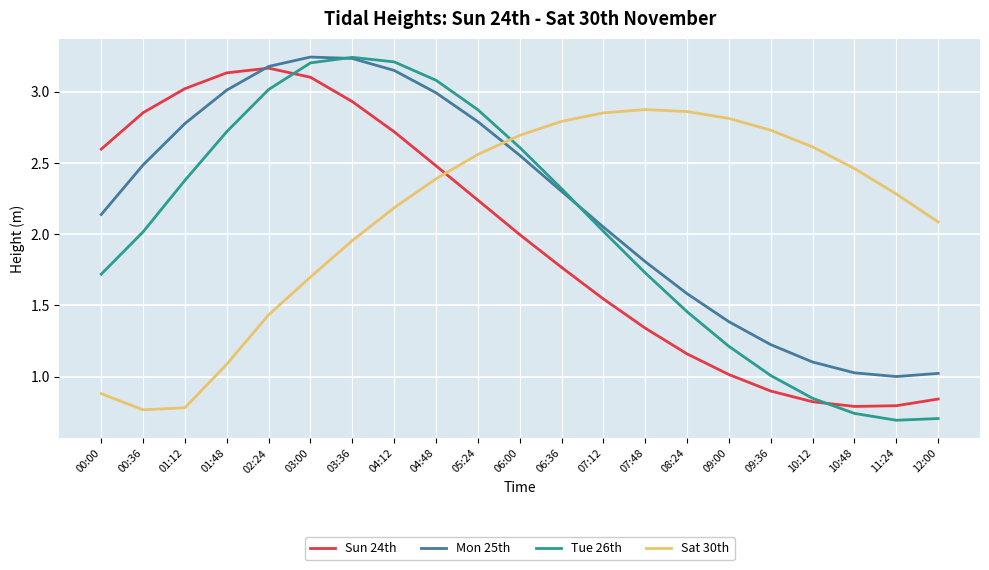

How many values in the Mon 25th series exceed 2?

13